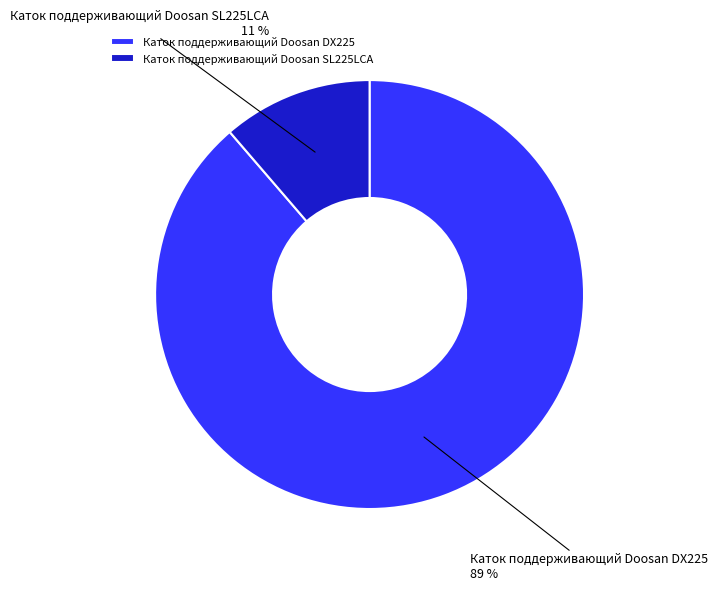

The Каток поддерживающий Doosan DX225 slice represents 79% of the pie. True or false?

False